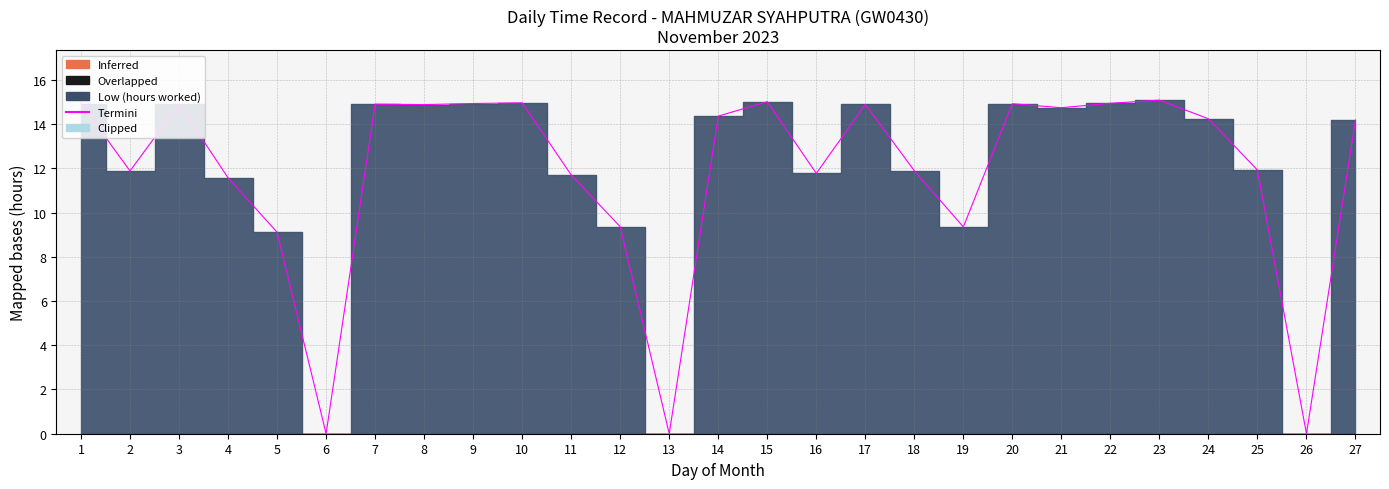

List the labels in order of Overlapped value, smallest first.

1, 2, 3, 4, 5, 6, 7, 8, 9, 10, 11, 12, 13, 14, 15, 16, 17, 18, 19, 20, 21, 22, 23, 24, 25, 26, 27